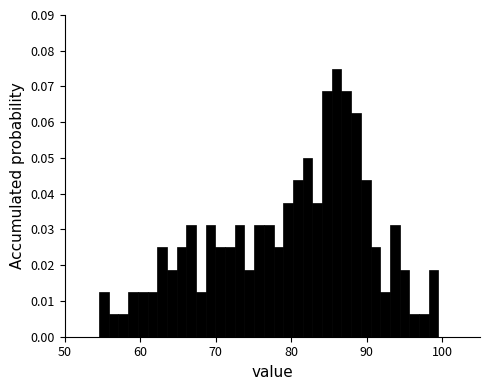

Read against the x-axis, roughly where is the centre of the tallest bar?

86